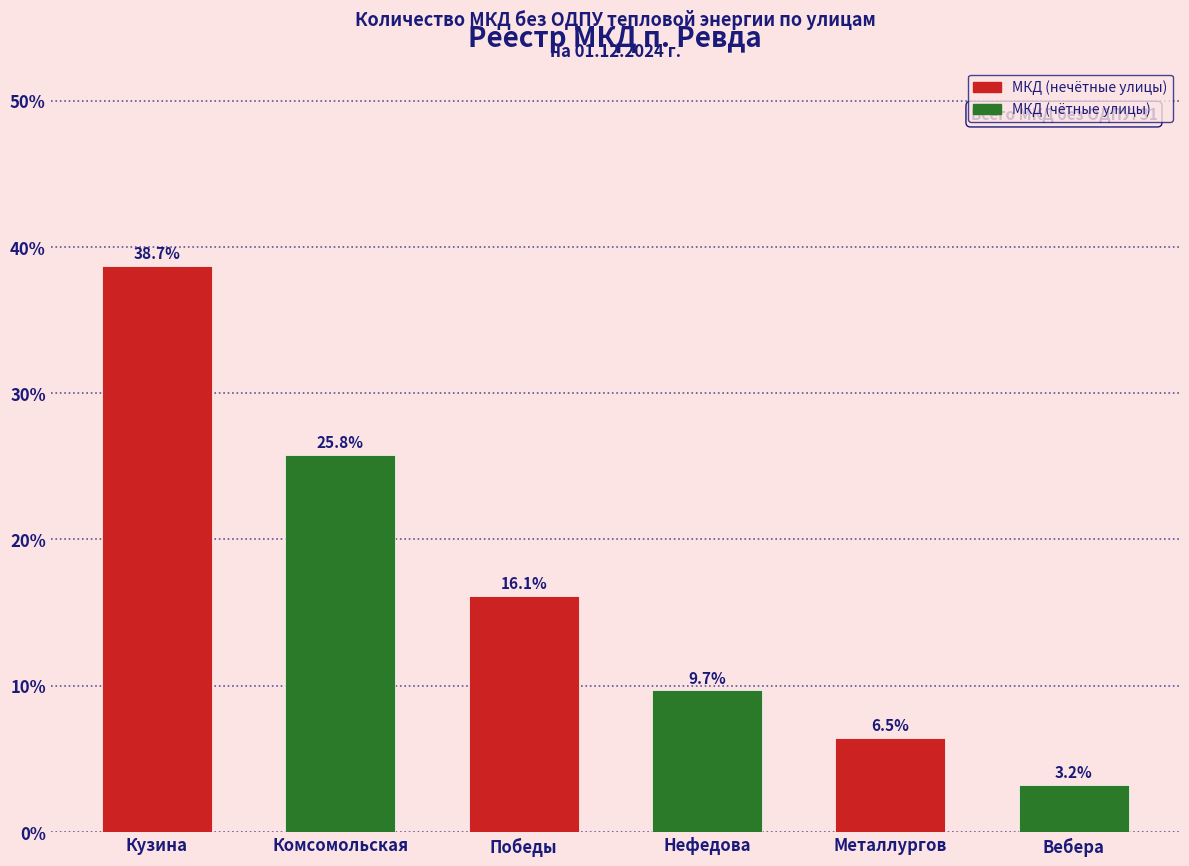

Reading right to left, extract all data points from this chart.

Вебера=3.2	Металлургов=6.5	Нефедова=9.7	Победы=16.1	Комсомольская=25.8	Кузина=38.7